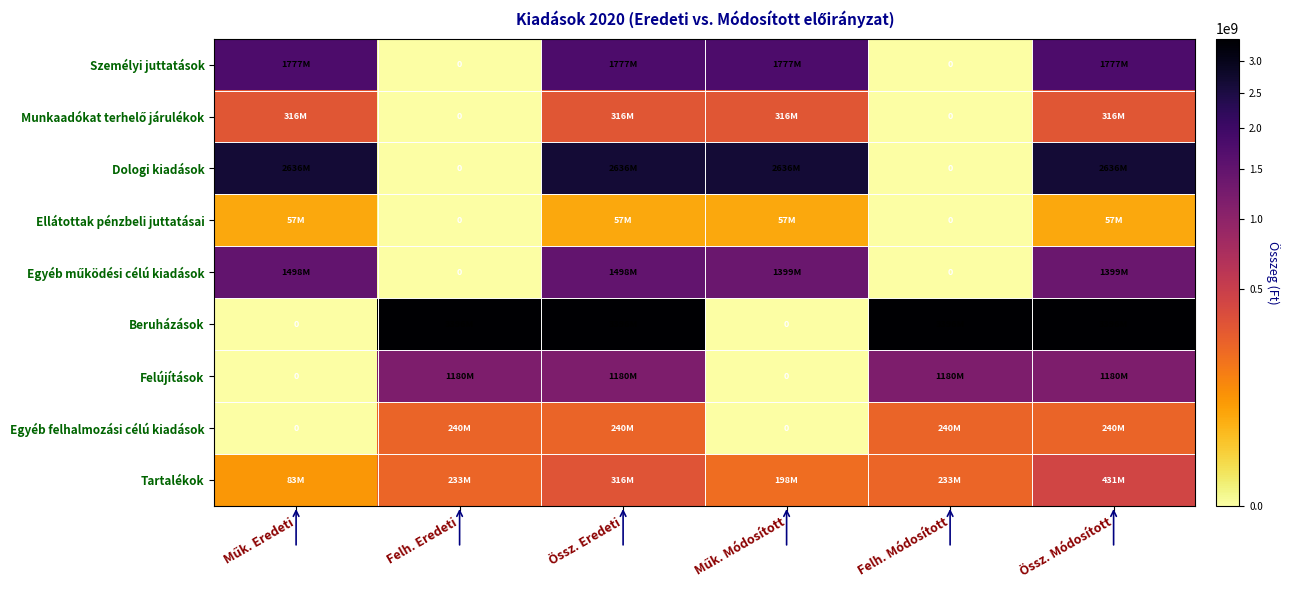

How many data points does each series have?

6